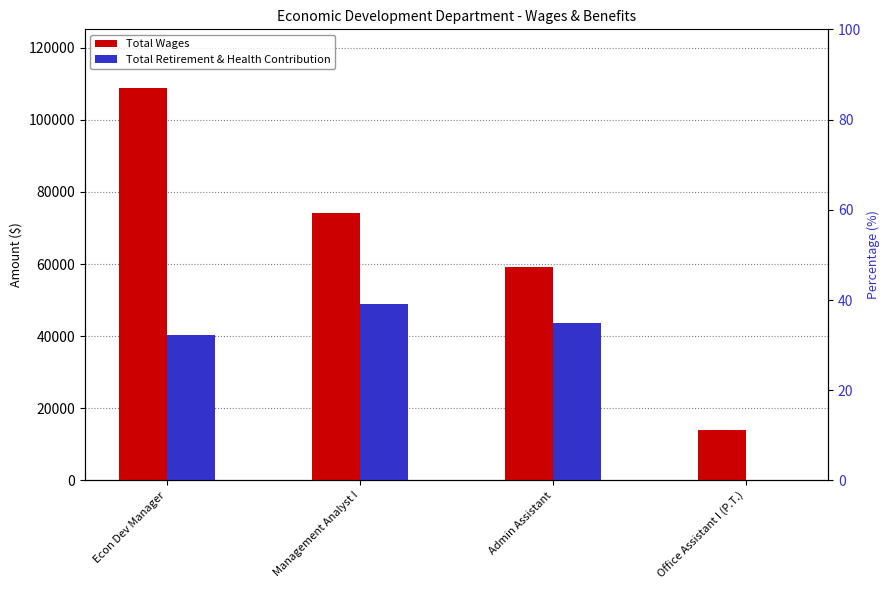

Reading right to left, what are all the values shown in this chart?

Total Wages: 14006	59224	74274	108764
Total Retirement & Health Contribution: 0	43523	48989	40214